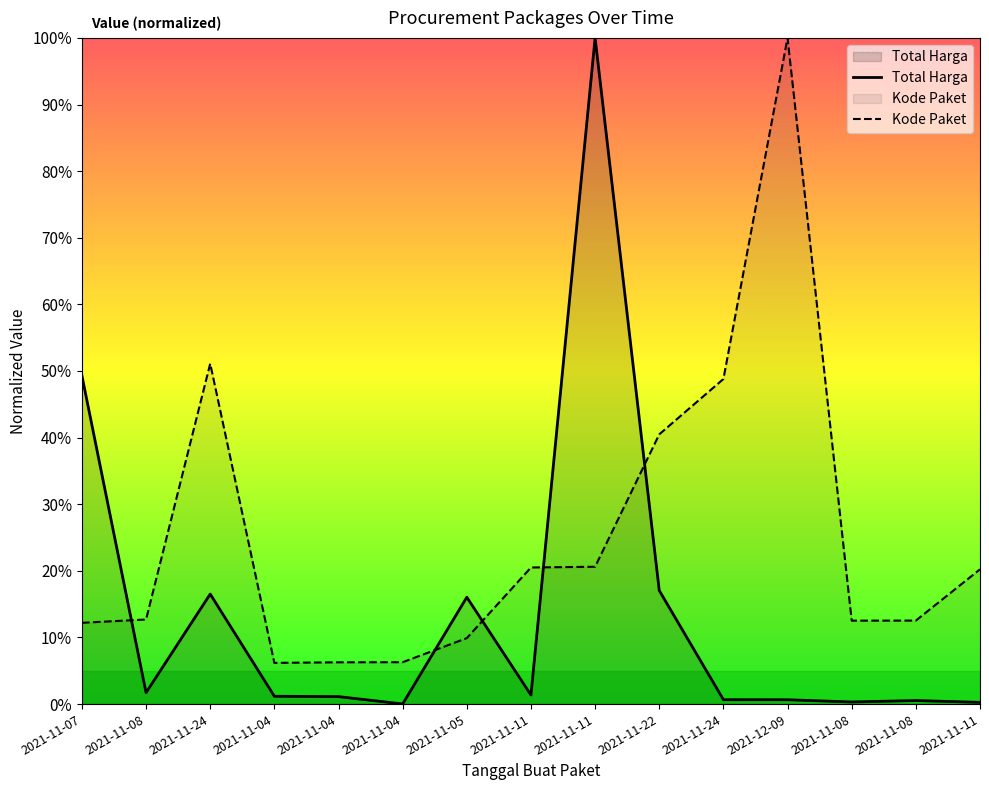

What is the sum of all Kode Paket values?

3.8